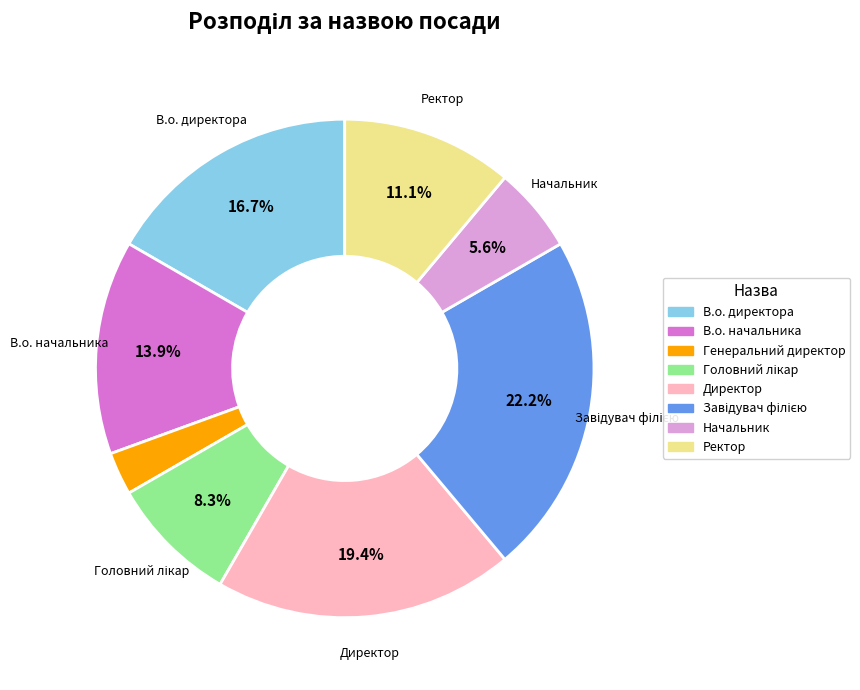

Which slice is the smallest?

Генеральний директор